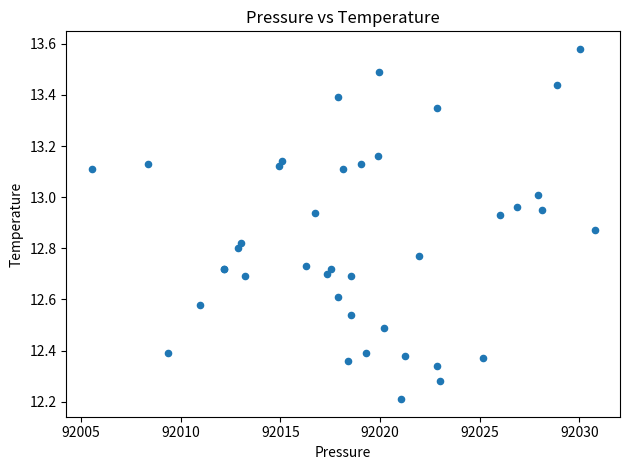

What Y value in the scatter plot is closest to 12?

12.2